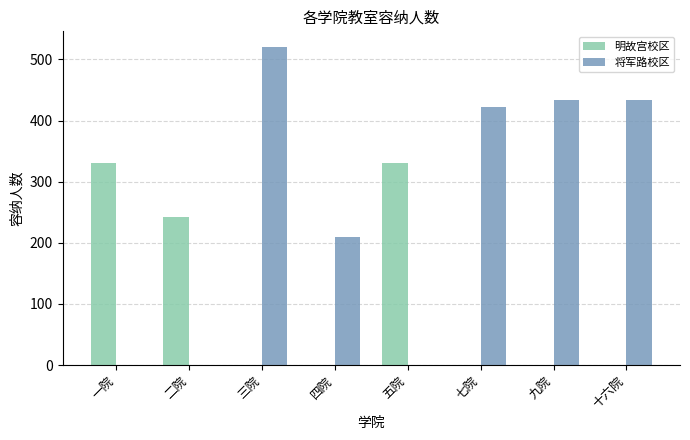

At which category is the sum across all series the highest?

三院